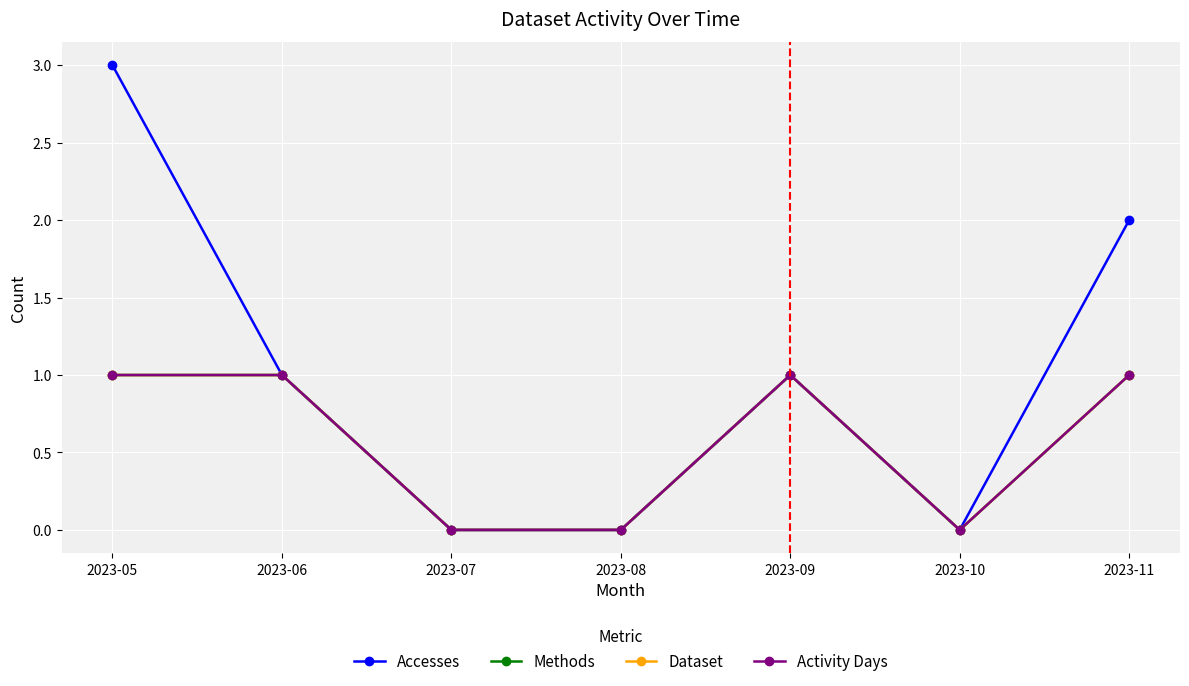

Is the value of Methods at 2023-08 greater than the value of Activity Days at 2023-09?

No